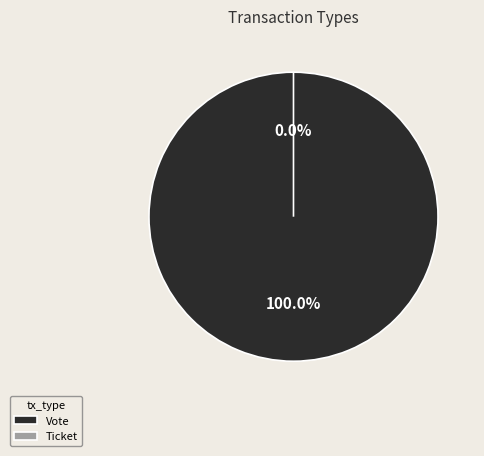

How many segments does this pie chart have?

2